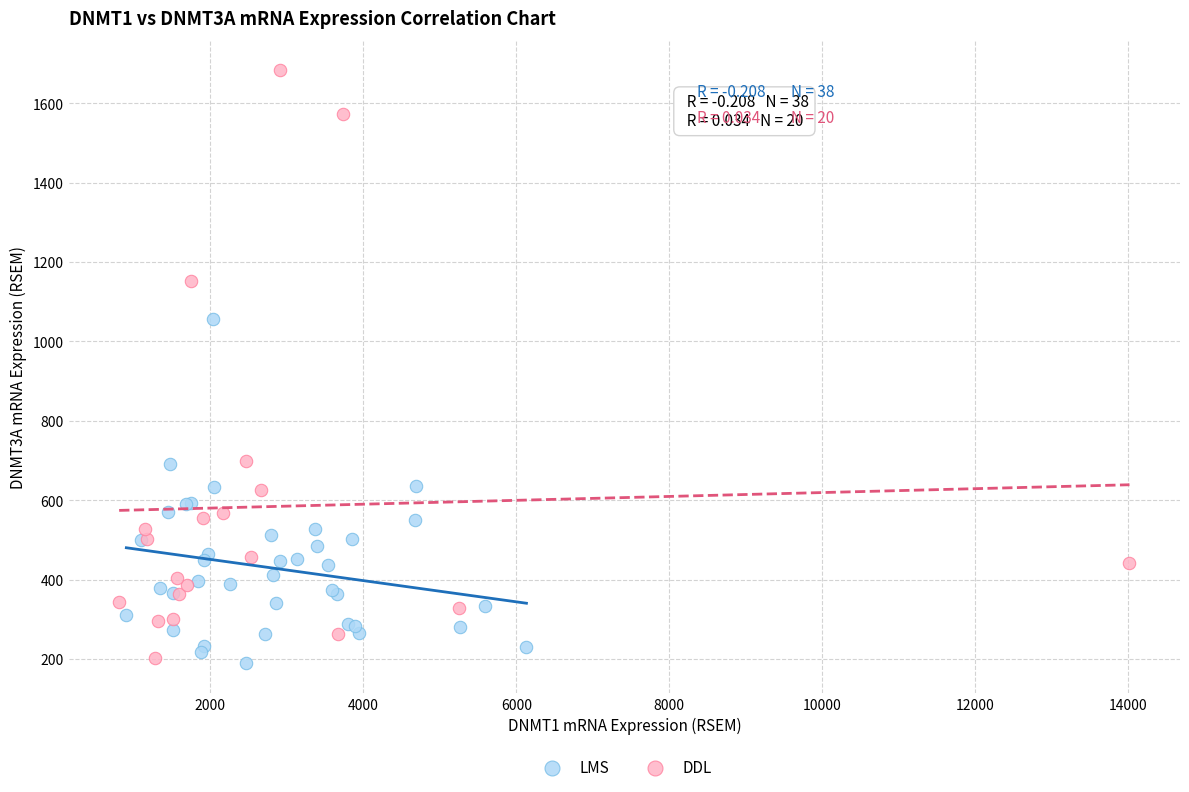

Which series has the widest spread of Y values?

DDL